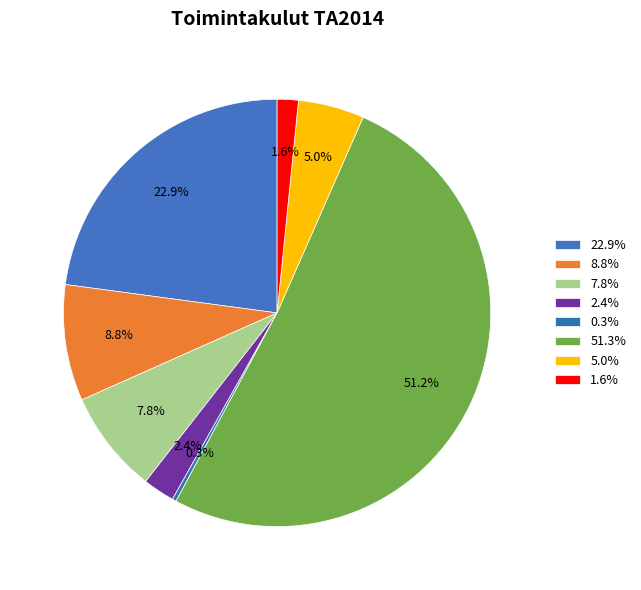

How many slices are in this pie chart?

8